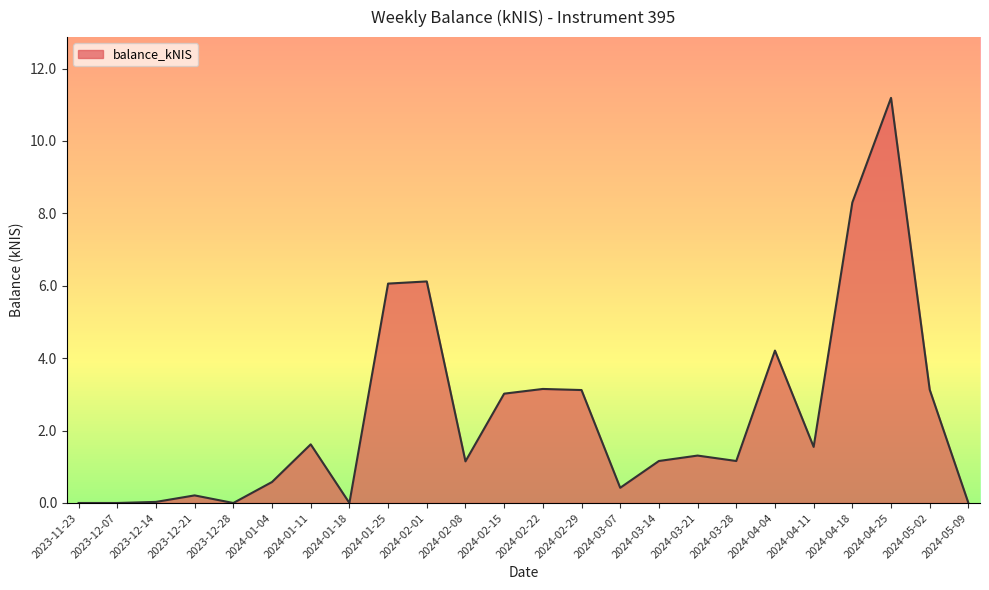

Where is the first local minimum?

2023-12-28